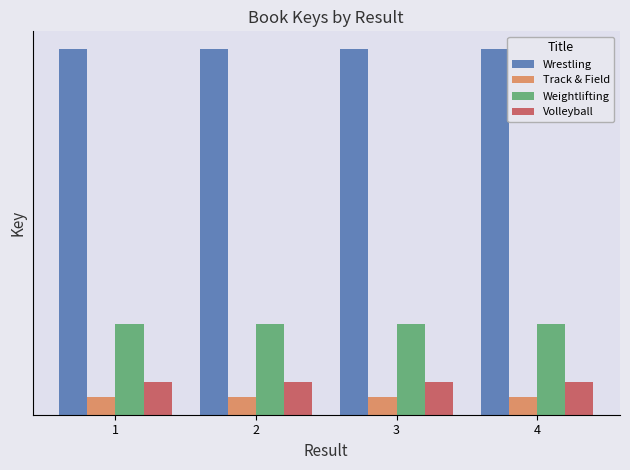

Is it true that Volleyball equals 3301308749 at 3?

False